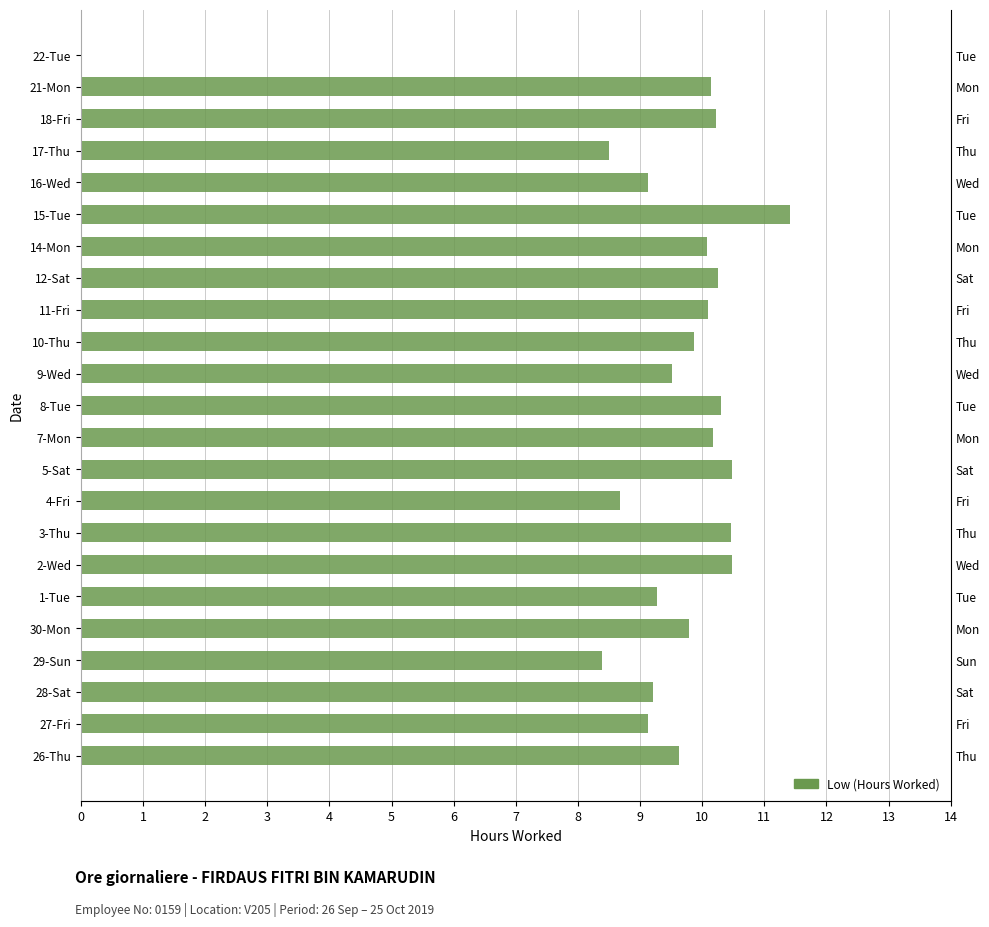

Does the chart contain any negative values?

No